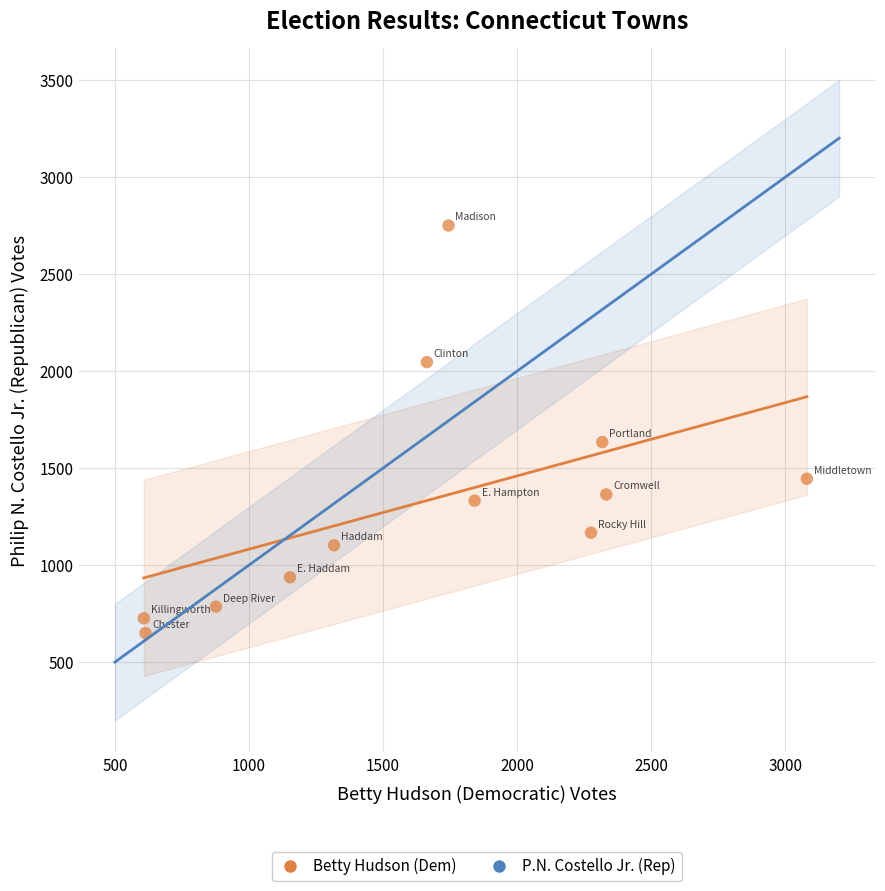

What is the range of Y values (max minus min)?

2100